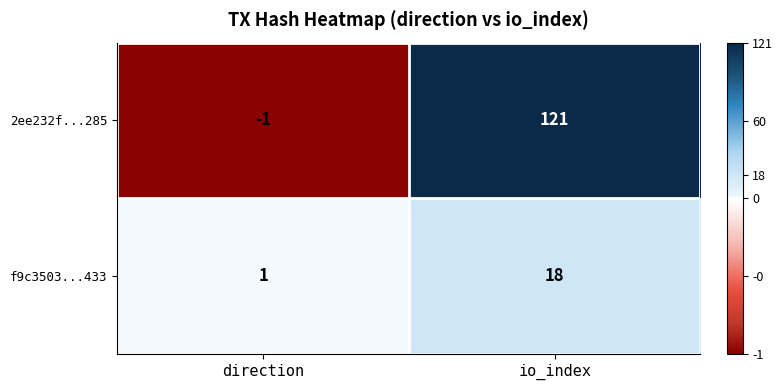

Which series has the largest range (max minus min)?

2ee232f...285